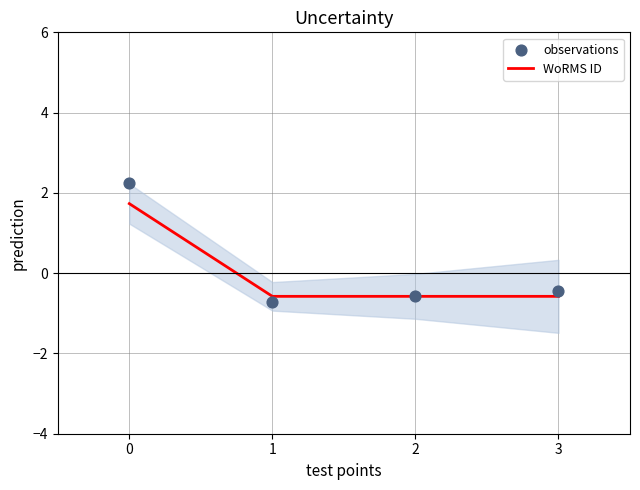

Which series reaches the minimum Y coordinate?

observations